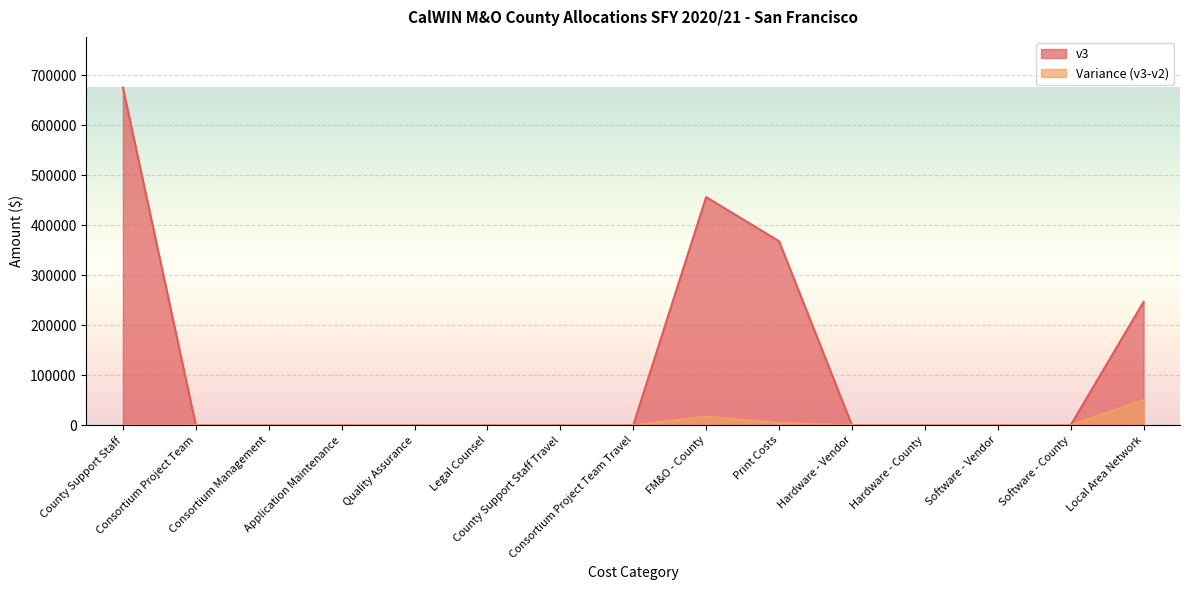

Between Quality Assurance and FM&O - County, which series saw the biggest shift?

v3